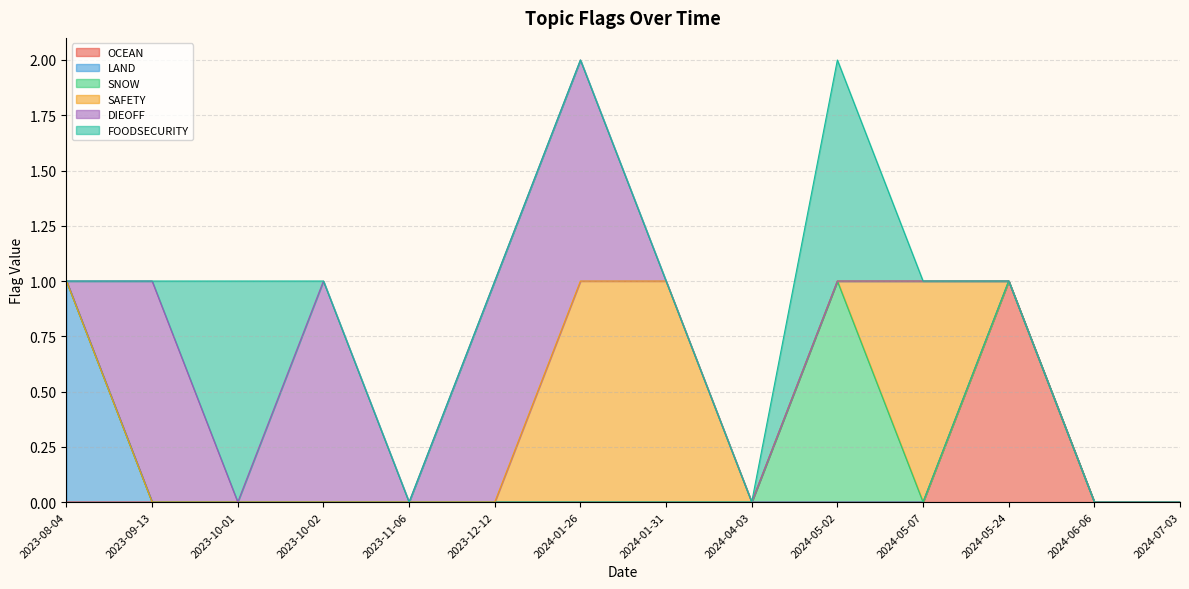

Count the SNOW values in the range 0 to 1.

14